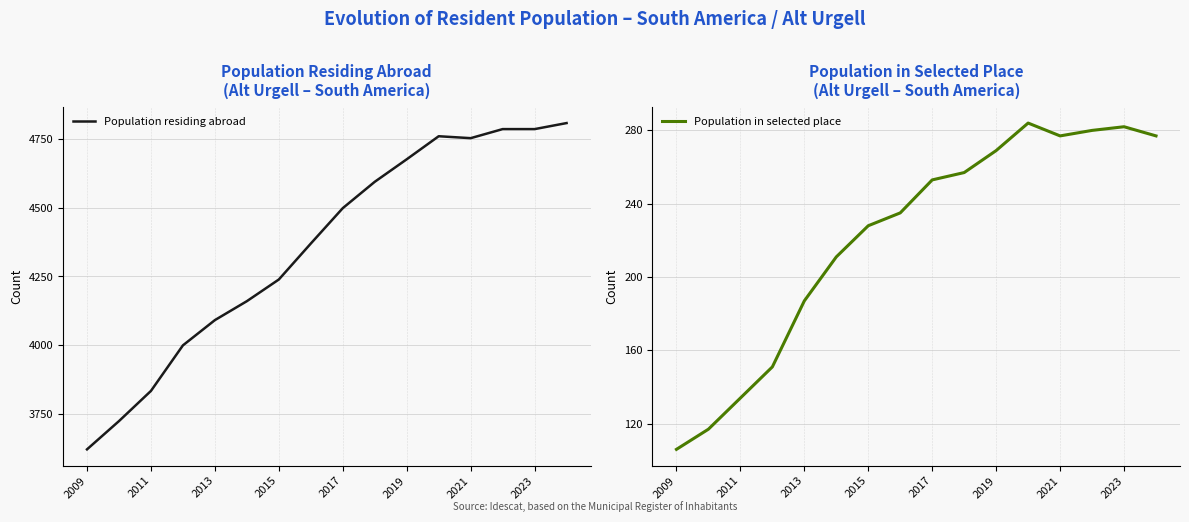

Does the chart display data point markers on the line(s)?

No